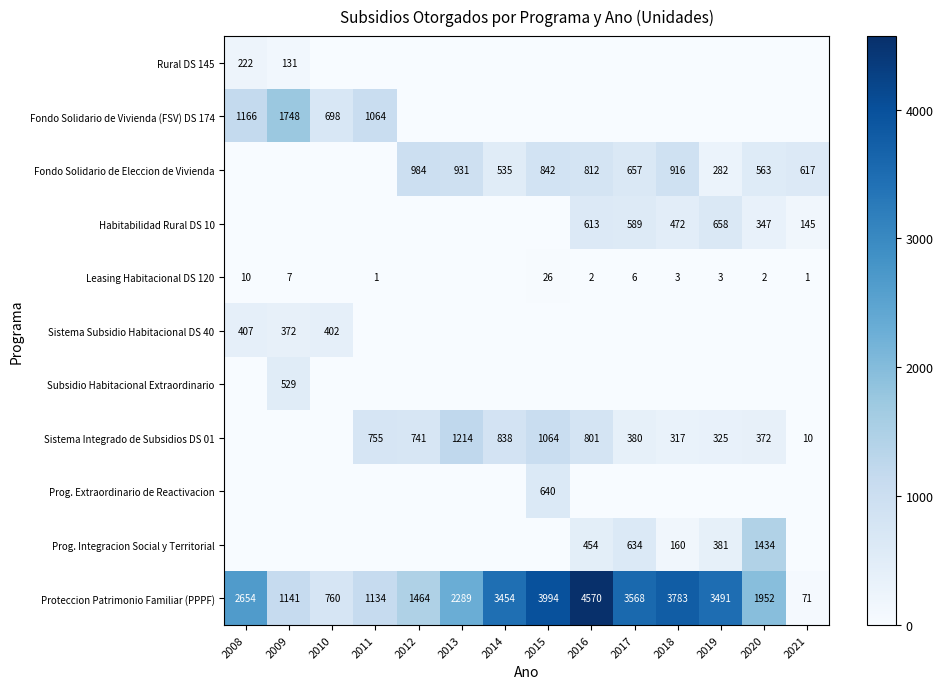

List the labels in order of Proteccion Patrimonio Familiar (PPPF) value, smallest first.

2021, 2010, 2011, 2009, 2012, 2020, 2013, 2008, 2014, 2019, 2017, 2018, 2015, 2016